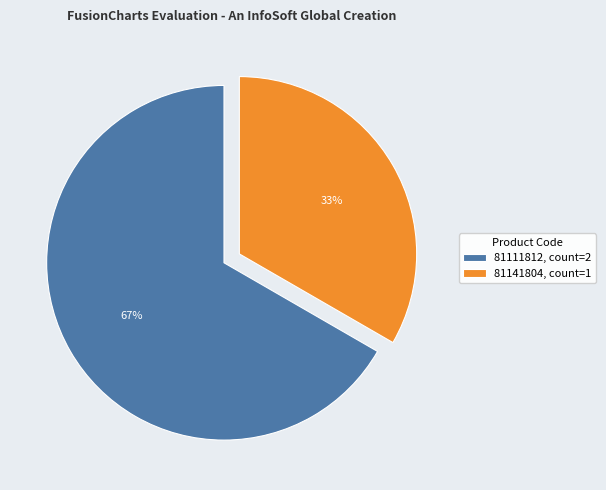

Which category has the biggest portion of the pie?

81111812, count=2